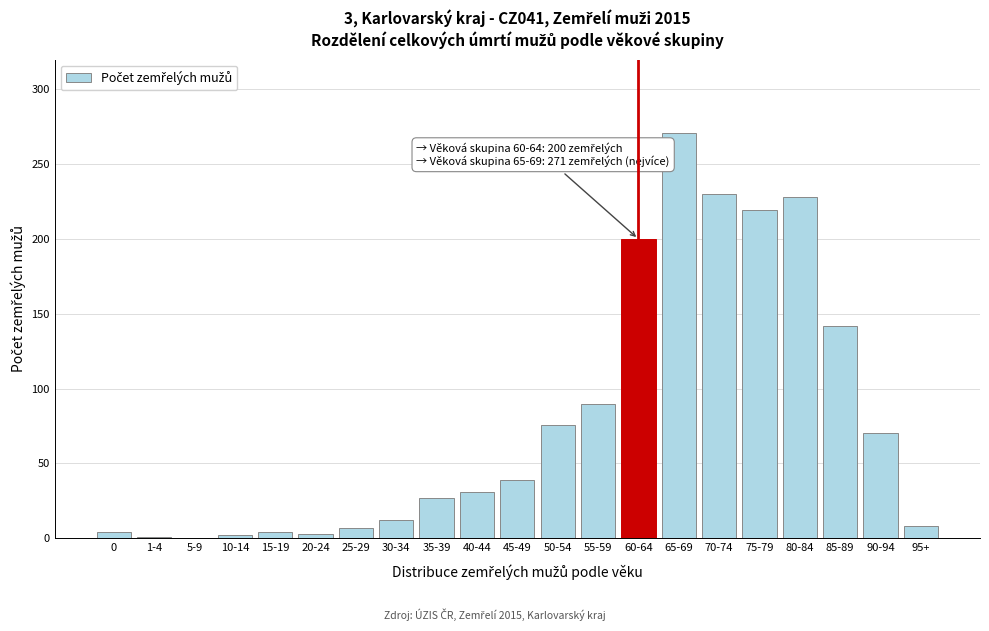

Where is the data nearest to the value 135?

85-89